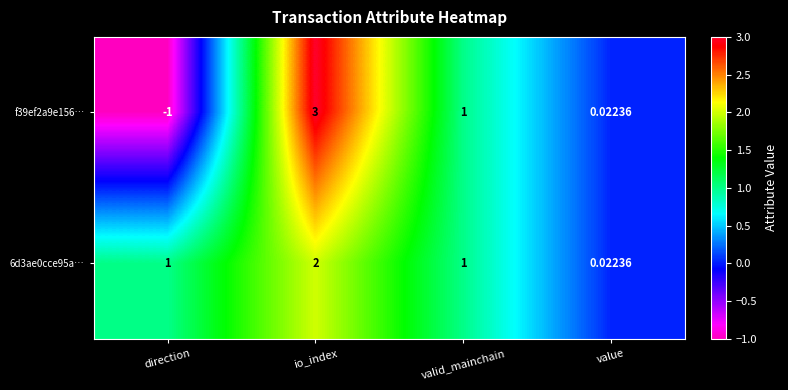

Where does the f39ef2a9e156… series first go above 1?

io_index